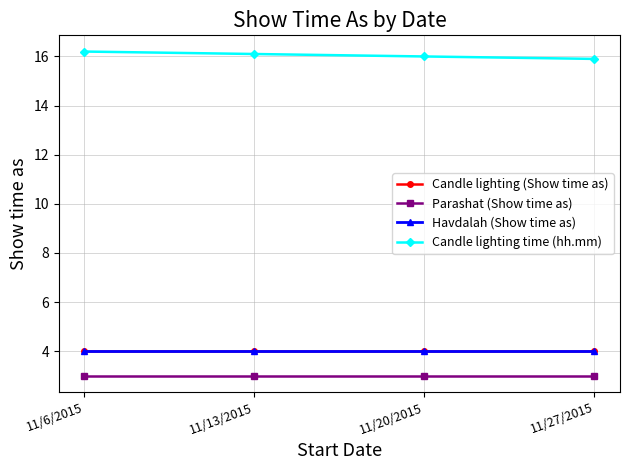

How many lines are shown in the chart?

4